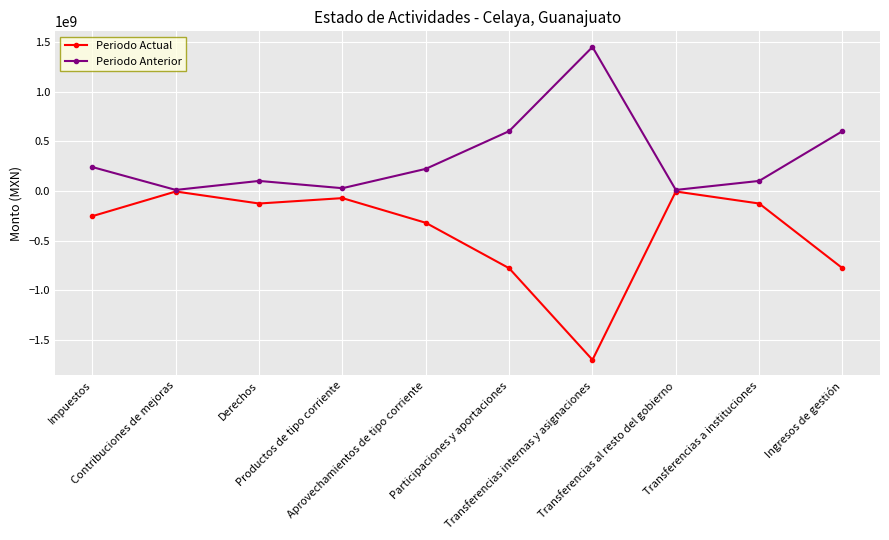

The value of Periodo Actual at Derechos is -126311567.2. True or false?

True